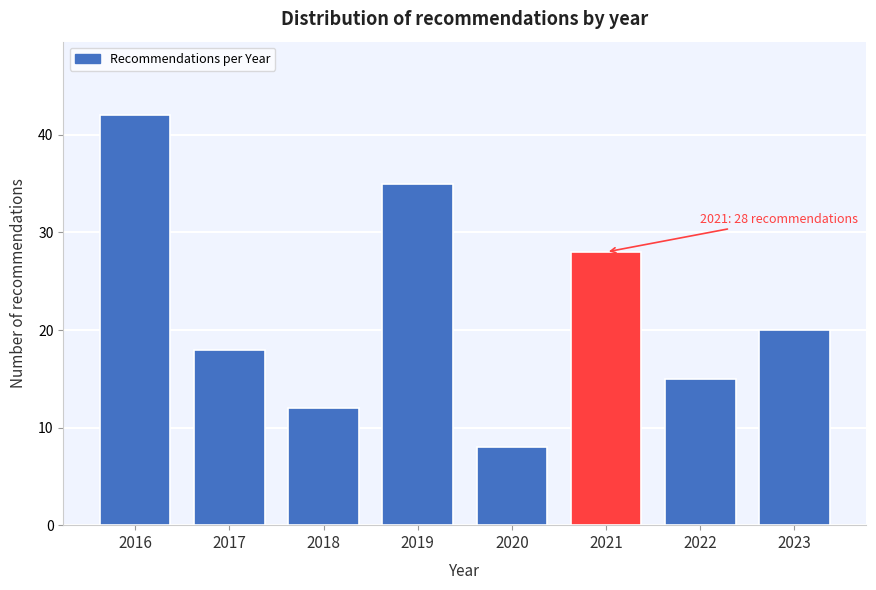

Reading right to left, transcribe all the data shown in this chart.

2023=20	2022=15	2021=28	2020=8	2019=35	2018=12	2017=18	2016=42